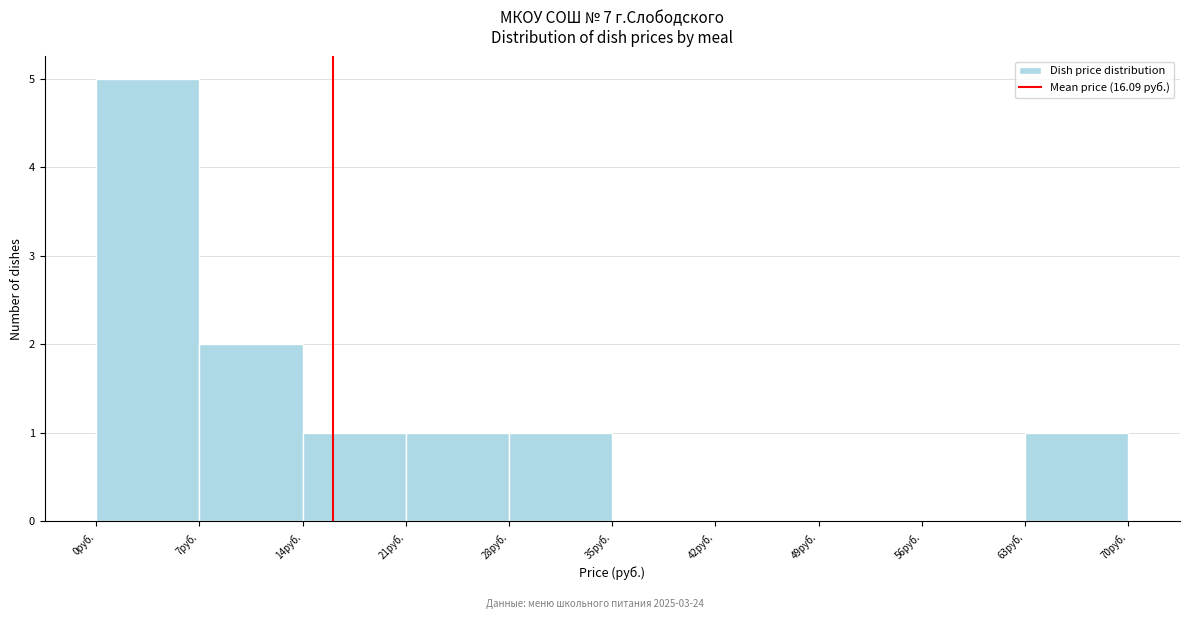

What is the height of the bar covering 63 to 70 on the x-axis? The values are not printed on the chart, so give them approximately, as read against the axis.

1